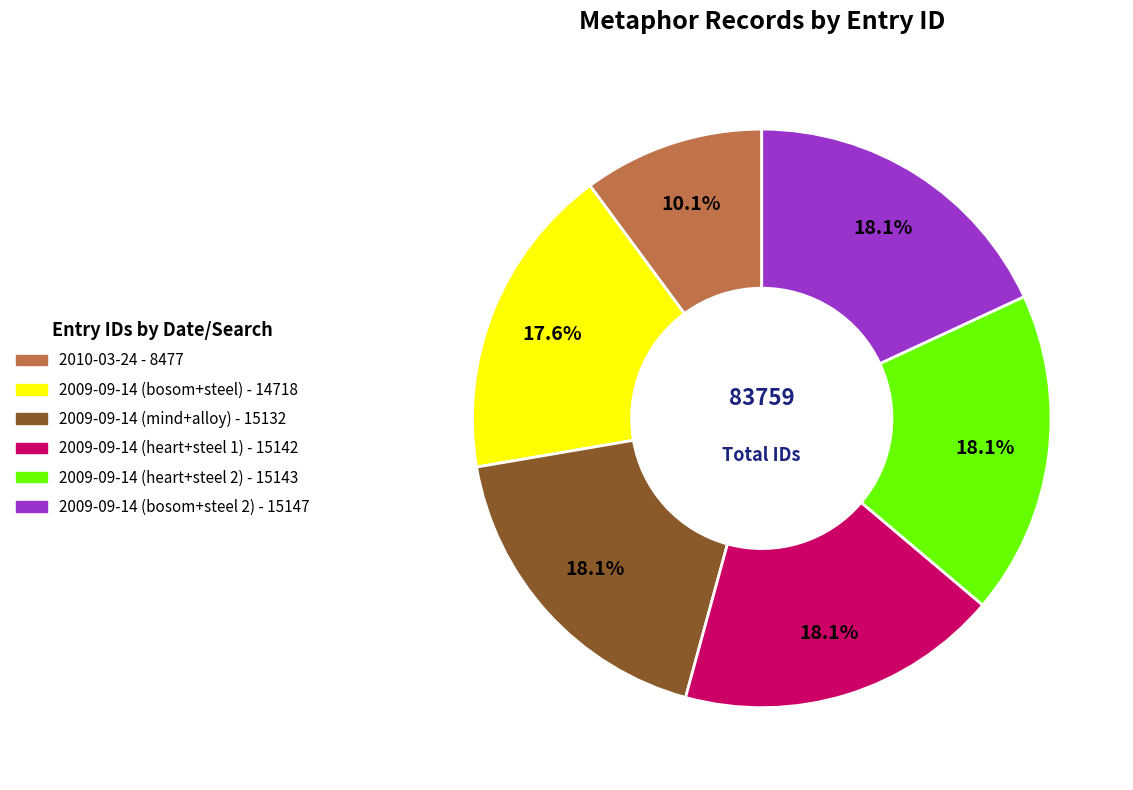

How many slices are in this pie chart?

6